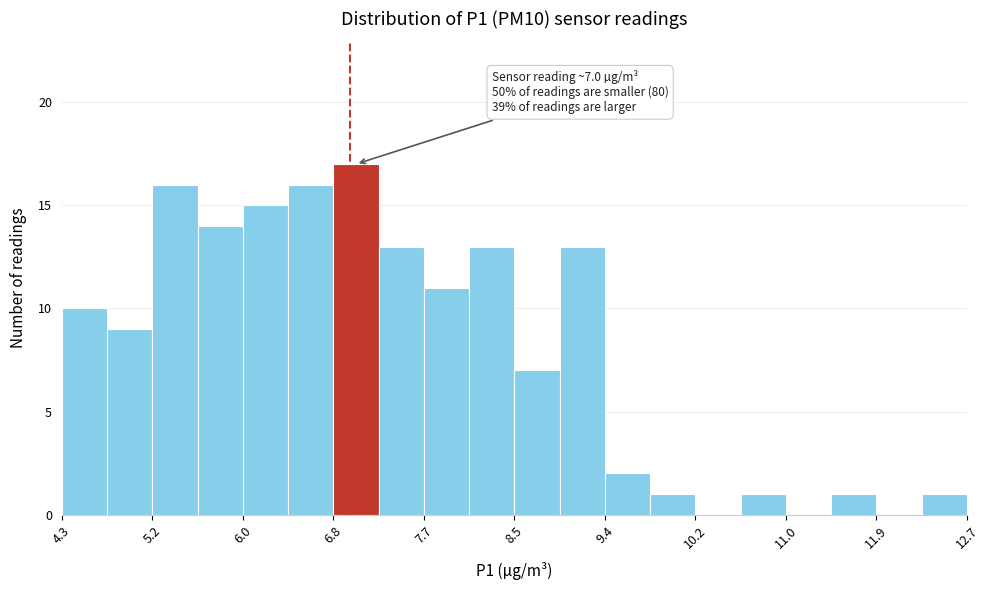

Which range on the x-axis has the tallest bar?

6.8 to 7.3